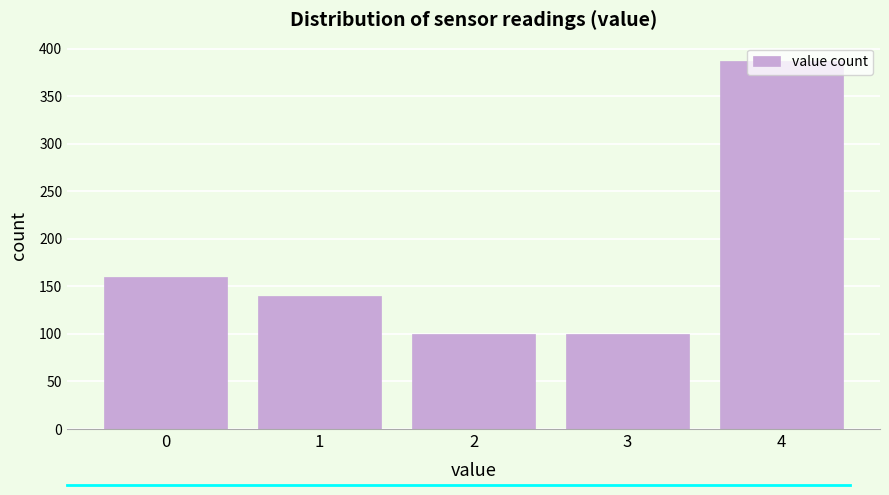

What is the change in value from 0 to 2?

-60